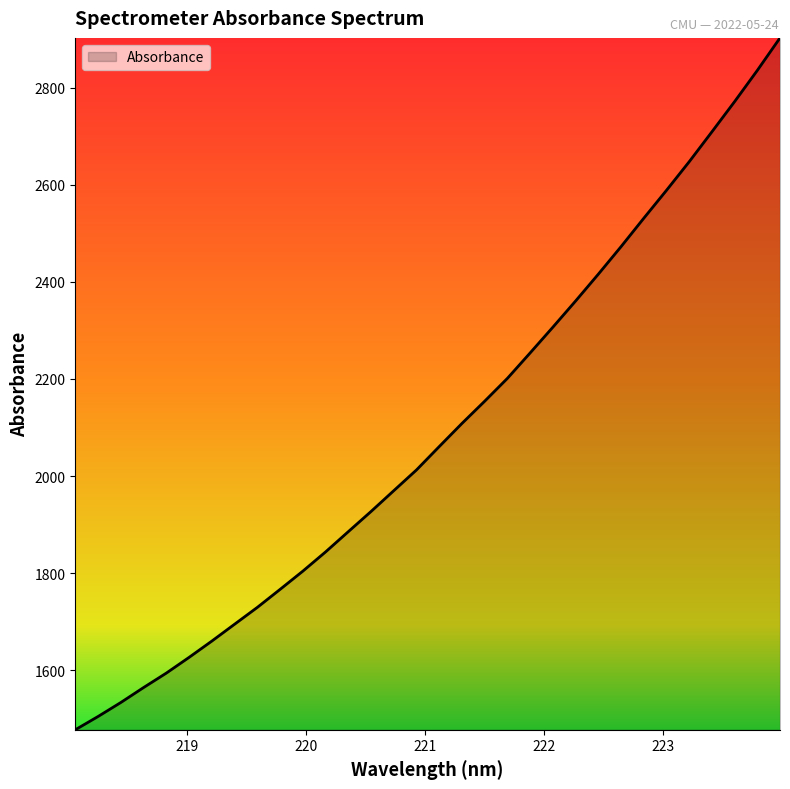

What is the difference between the maximum and minimum values?

1425.3